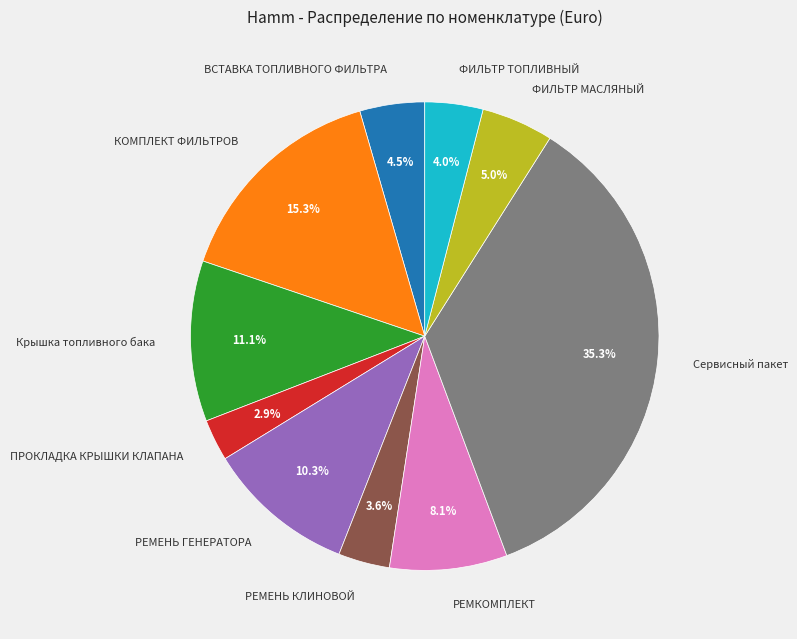

Does РЕМКОМПЛЕКТ account for over 50% of the chart?

No